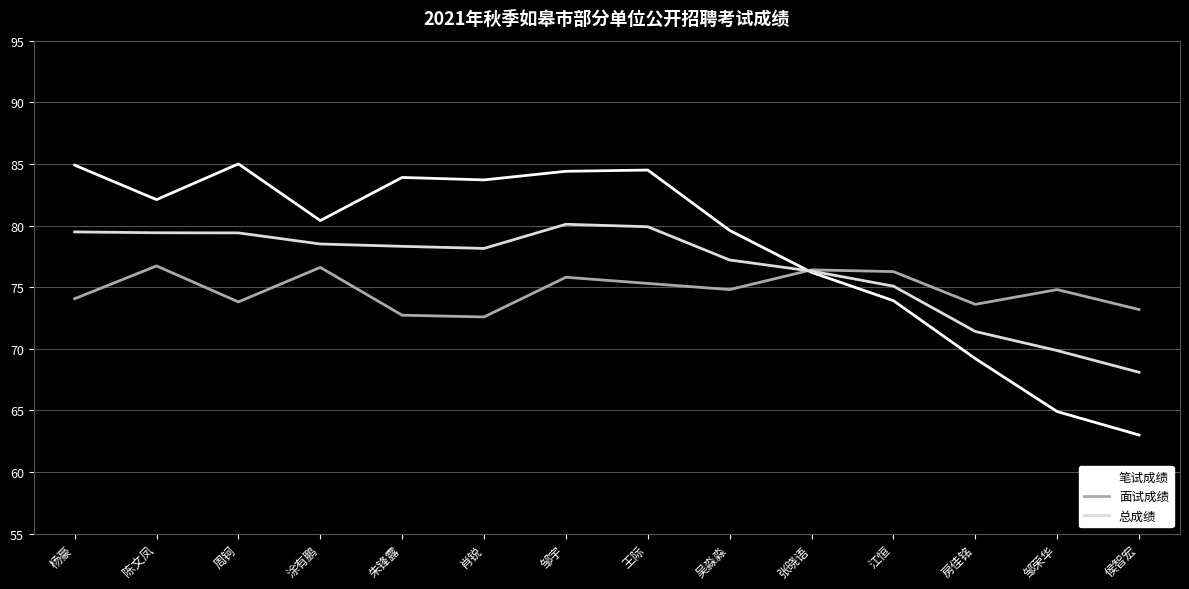

The value of 总成绩 at 邹荣华 is 69.8. True or false?

True